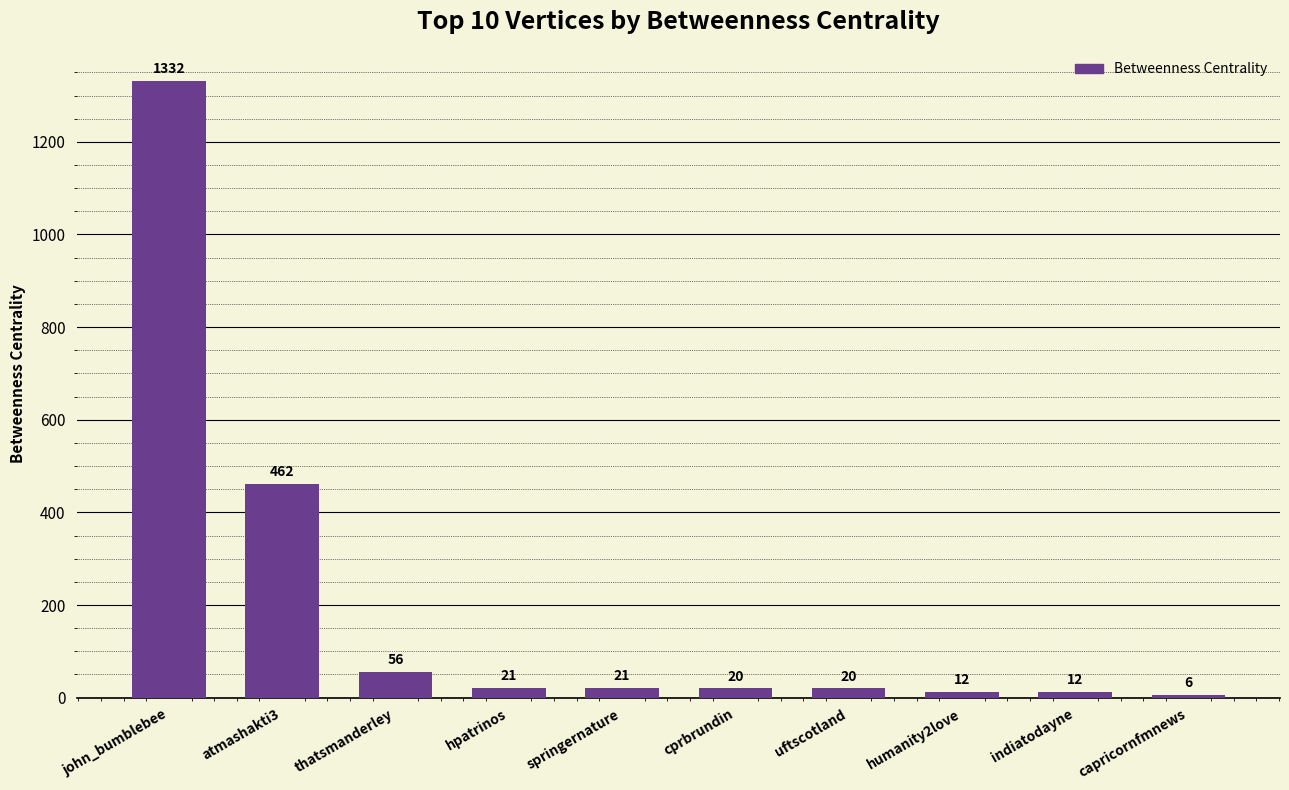

The chart shows a value of 56 at thatsmanderley. True or false?

True